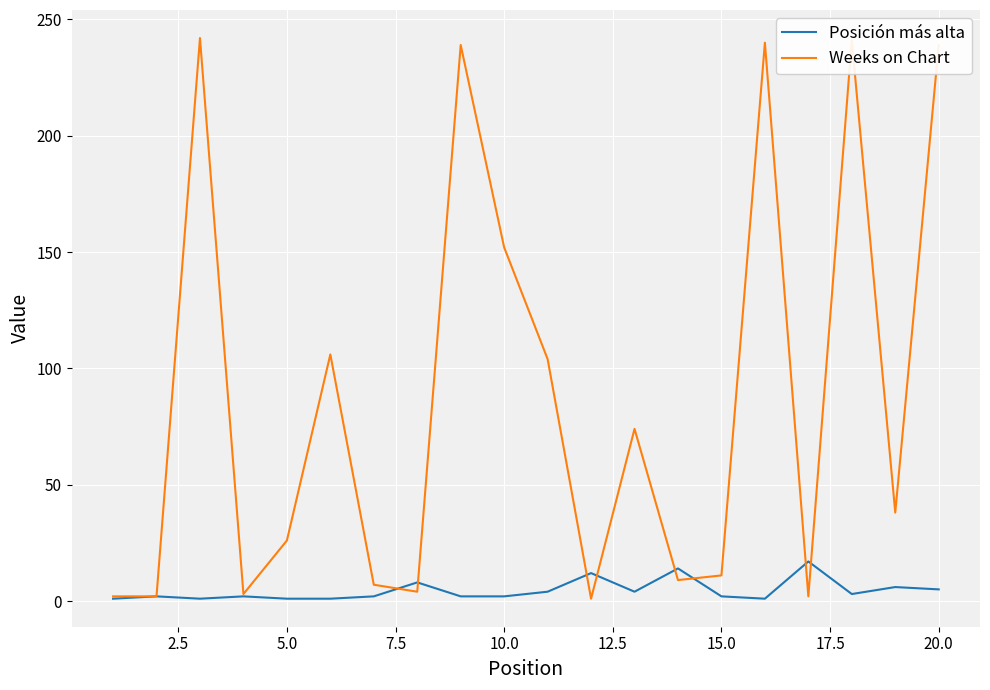

Which series has the widest spread of values?

Weeks on Chart